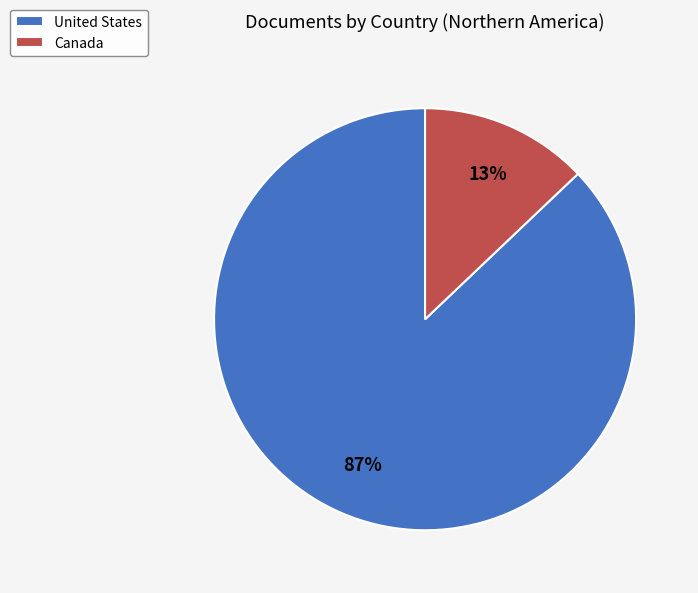

How many segments does this pie chart have?

2